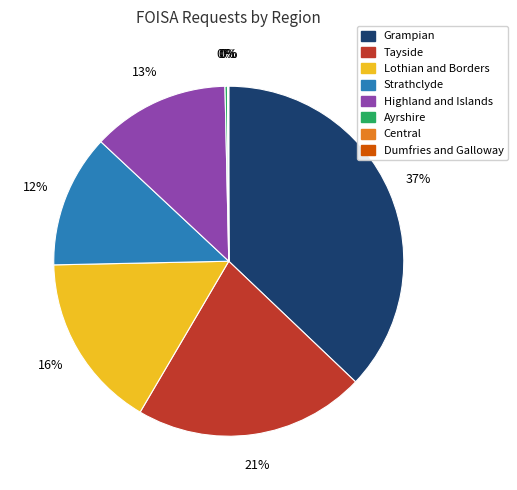

Is there a majority slice in this chart?

No